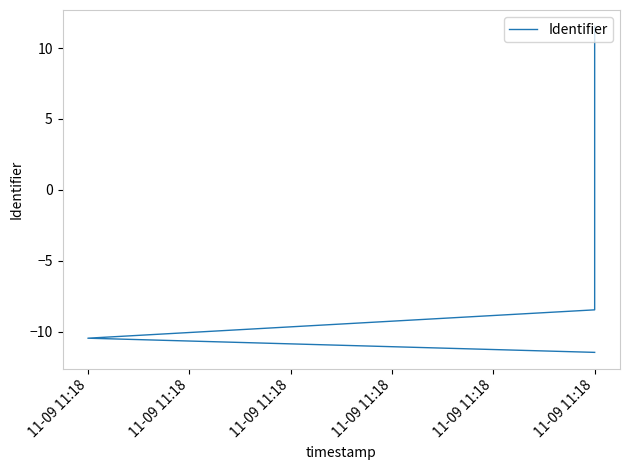

How many values are above zero?

7